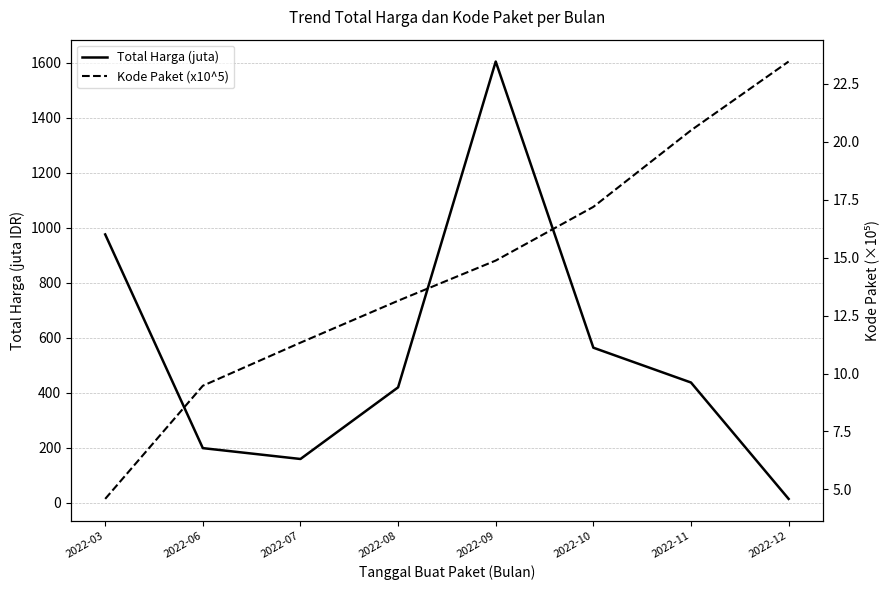

What are all the series names shown in the legend?

Total Harga (juta), Kode Paket (x10^5)